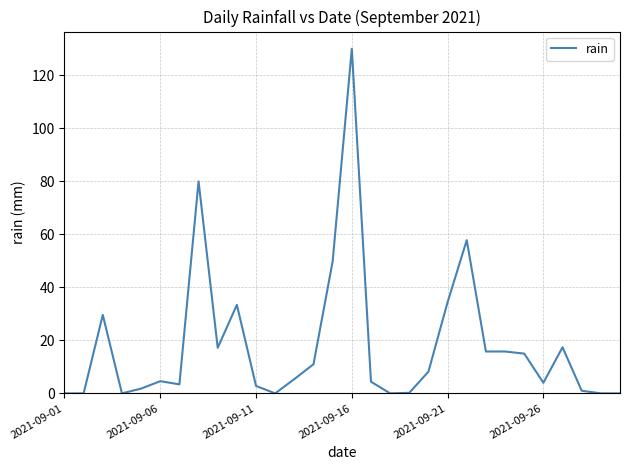

What is the difference between the maximum and minimum values?

130.0